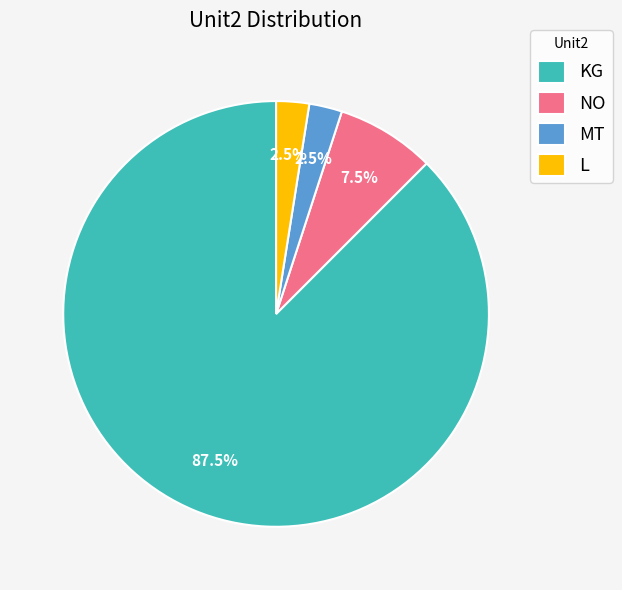

To the nearest percent, what is the average slice percentage?

25%